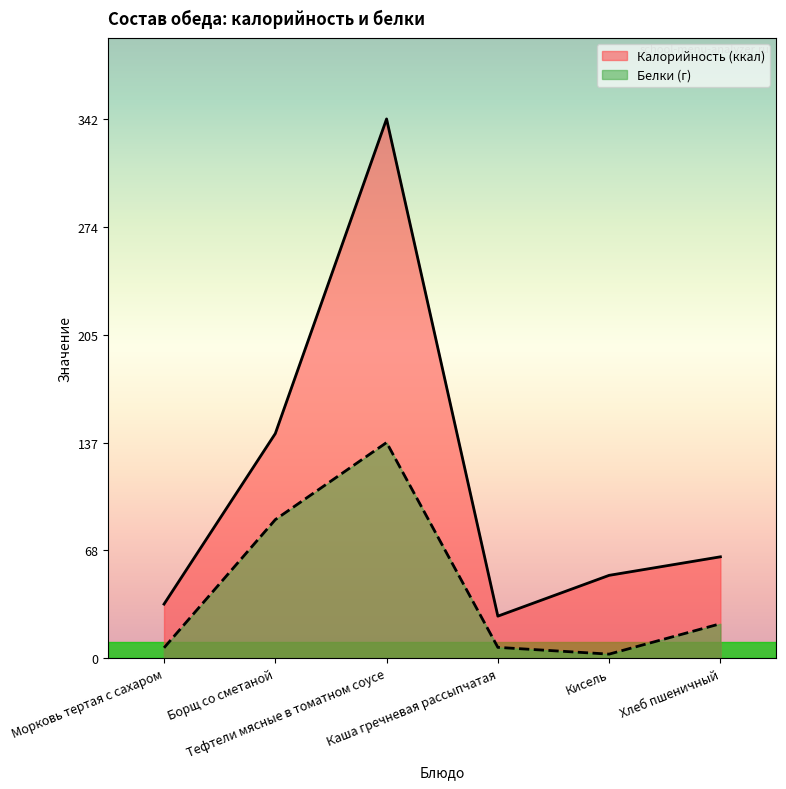

The value of Белки (г) at Тефтели мясные в томатном соусе is 219.6. True or false?

False